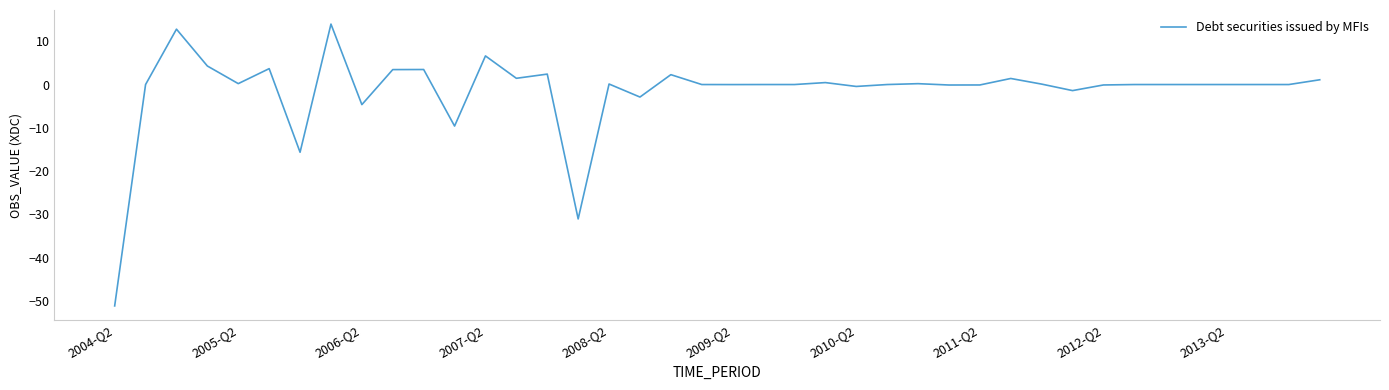

What is the average value?

-1.5